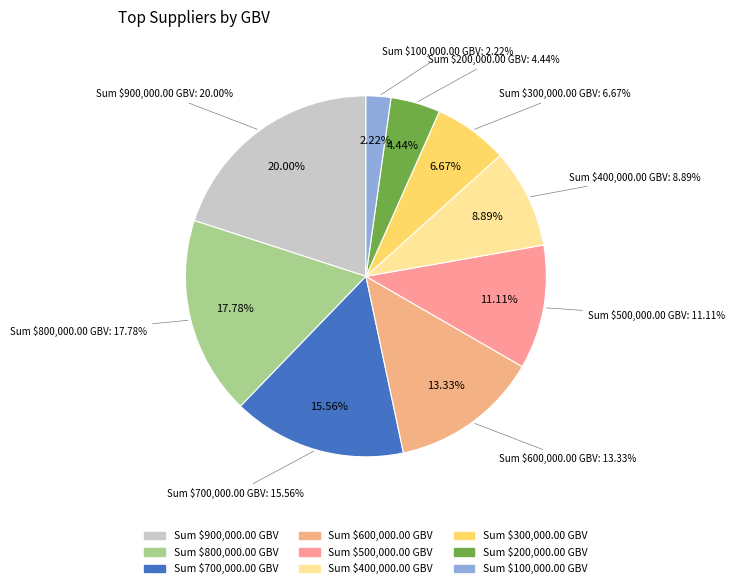

What portion of the pie excludes 6?

78.0%